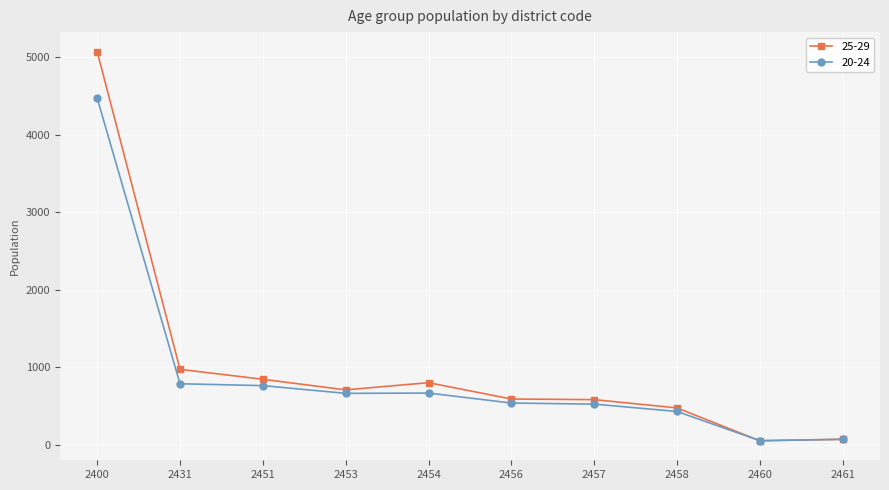

The value of 20-24 at 2454 is 665. True or false?

True